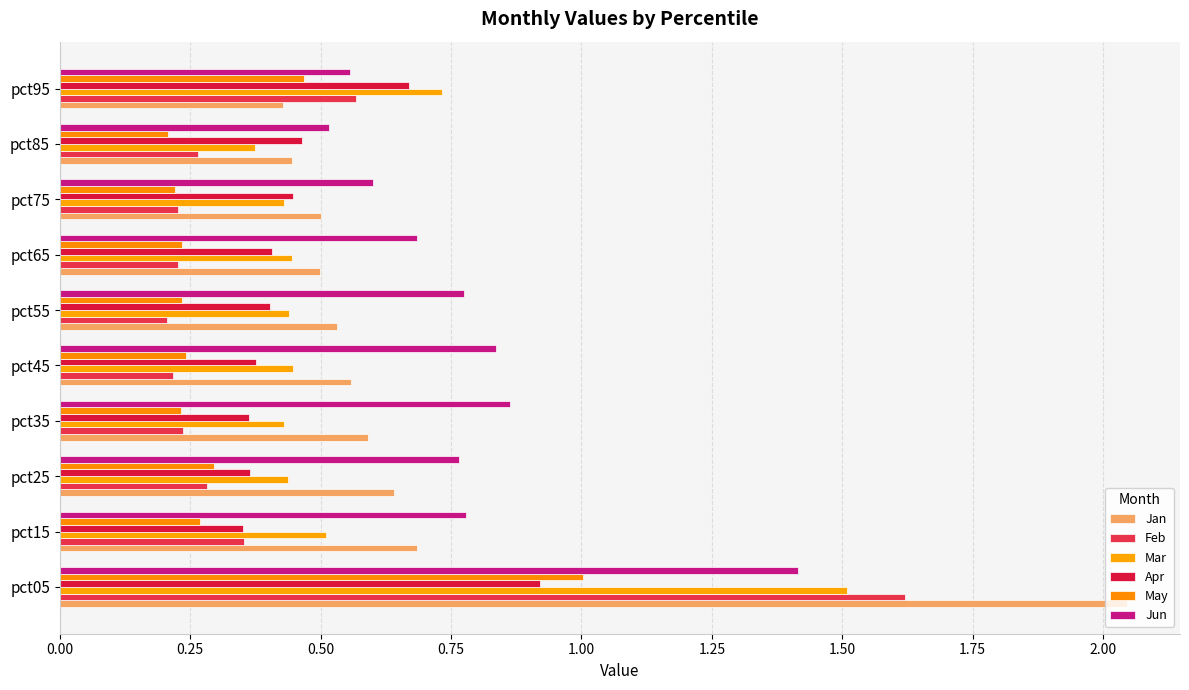

How many categories are shown in the chart?

10